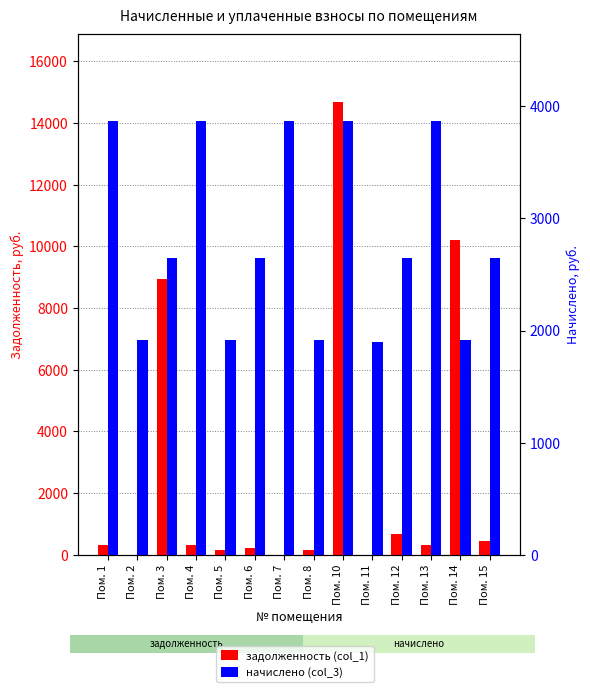

Which label corresponds to the largest value in the chart?

Пом. 10